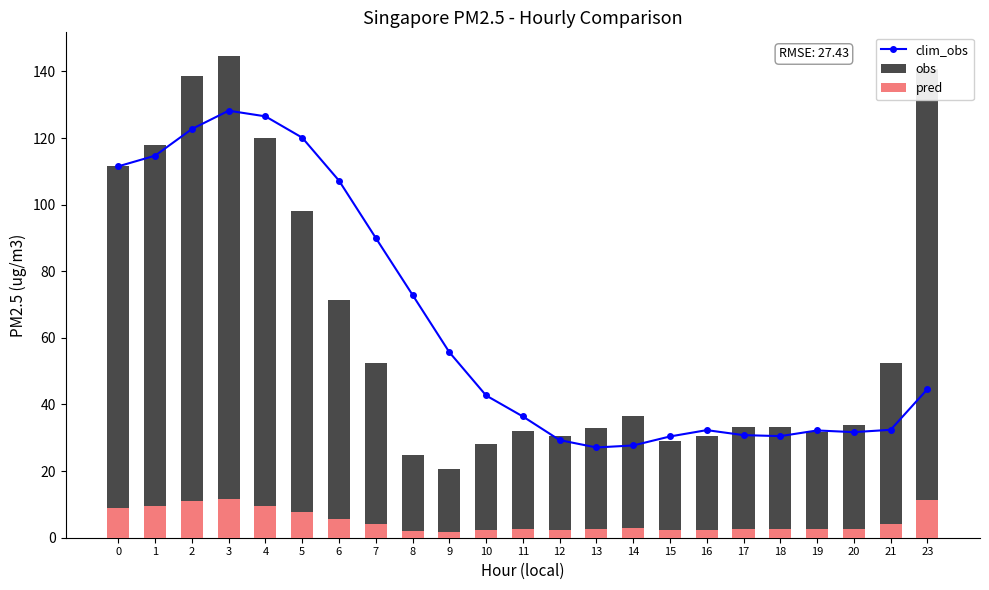

Between 3 and 15, which series saw the biggest shift?

obs